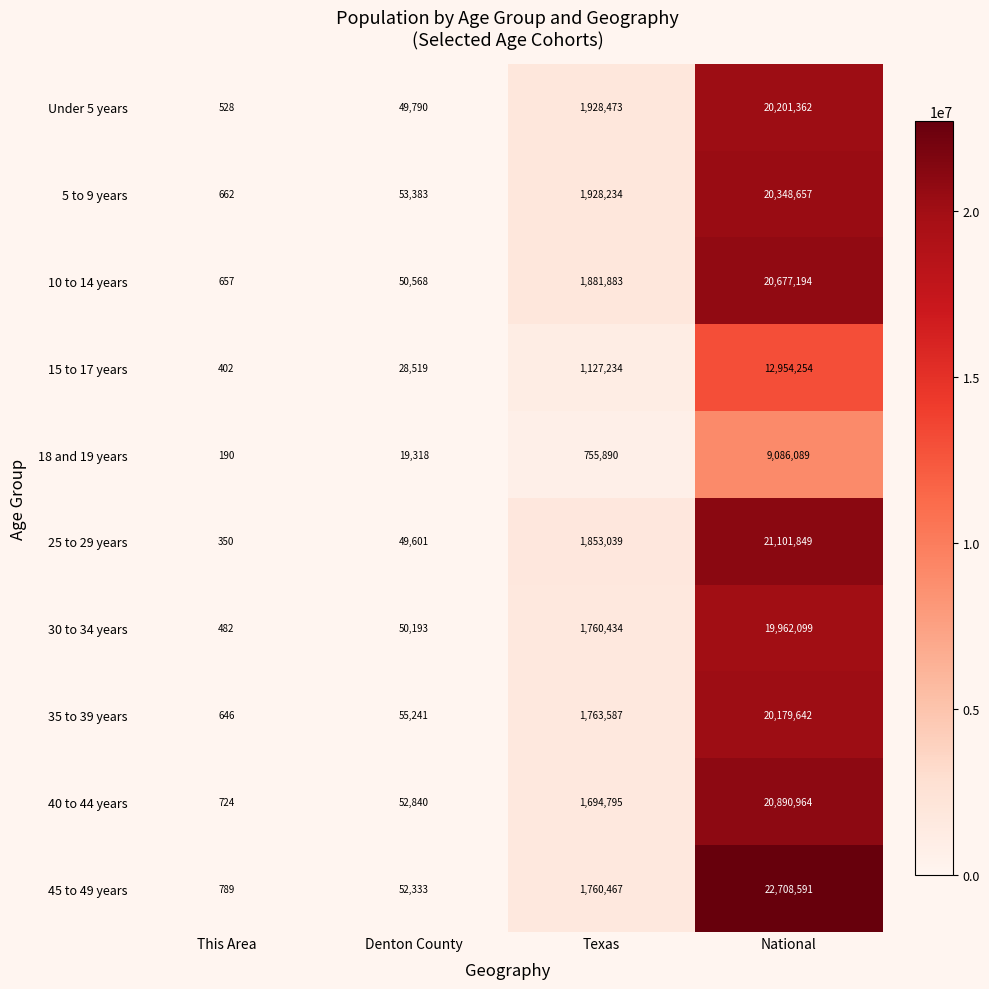

What is the approximate value of 18 and 19 years at Texas?

755890